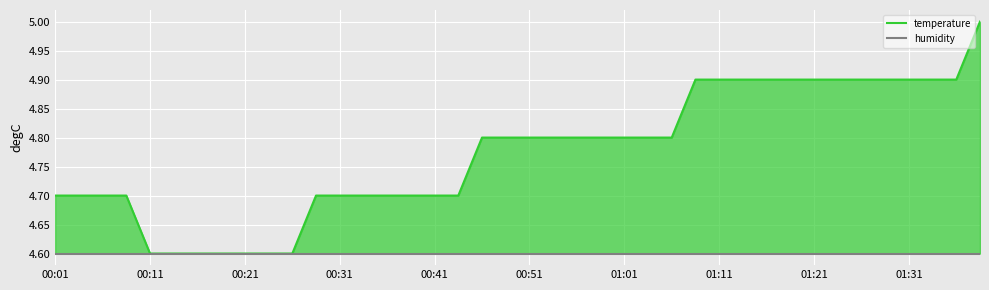

Is this an area chart (filled region under the line)?

No